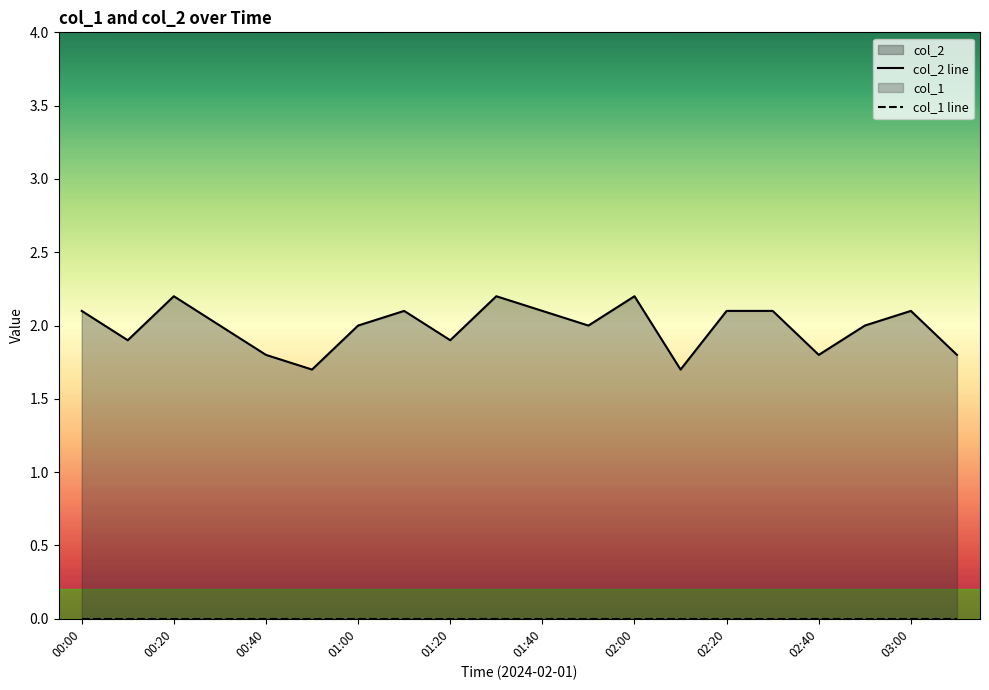

The value of col_2 line at 02:20 is 2.1. True or false?

True